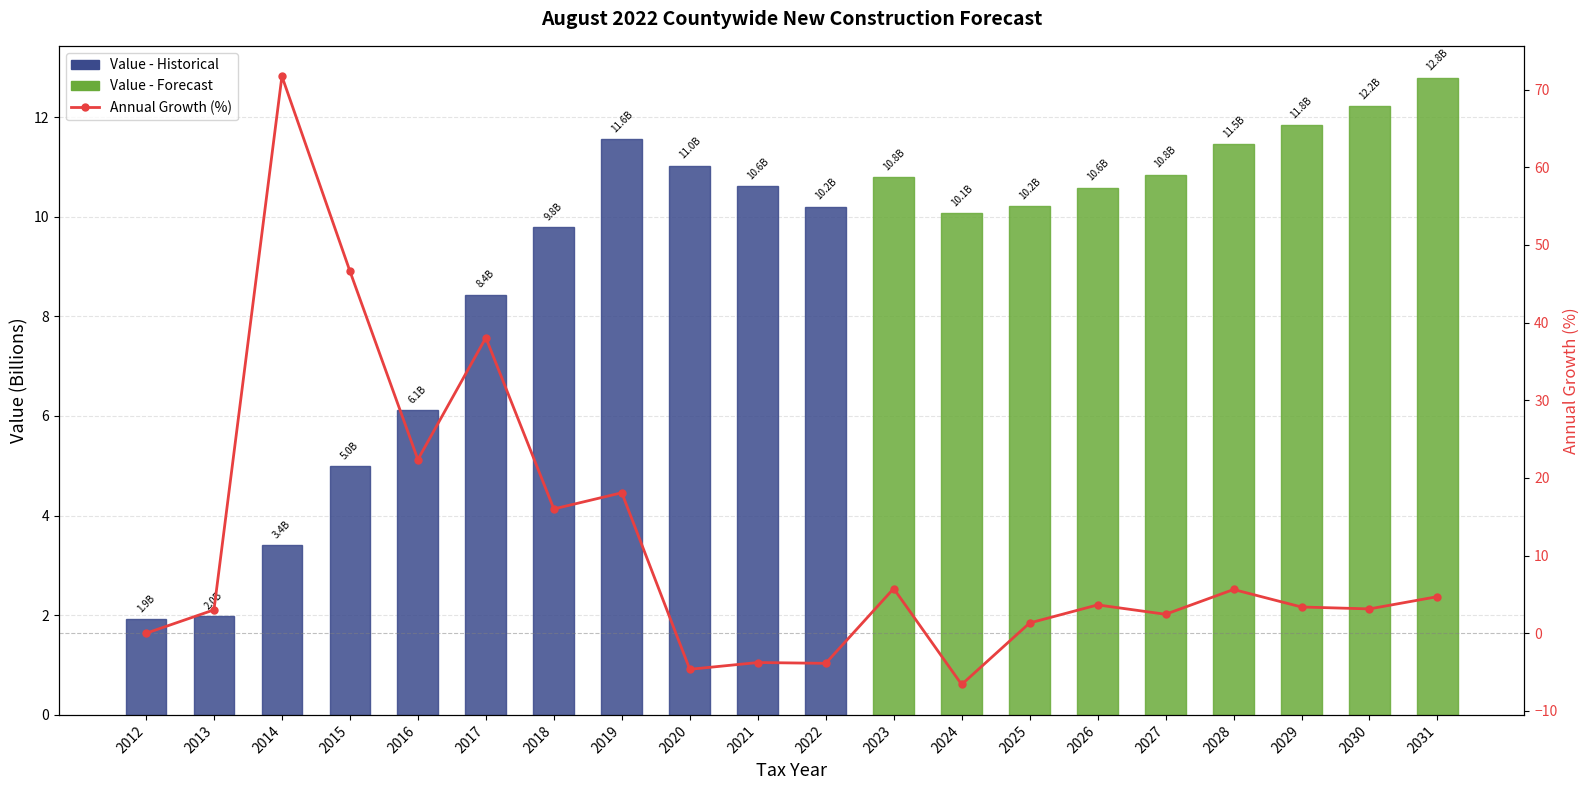

What is the value of the Annual Growth (%) bar at the 3rd from the left?

71.7